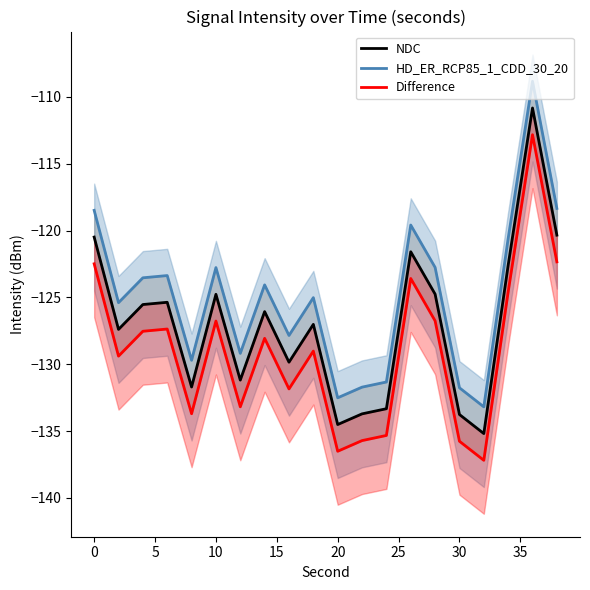

Rank the series at 30 from highest to lowest value.

HD_ER_RCP85_1_CDD_30_20, NDC, Difference